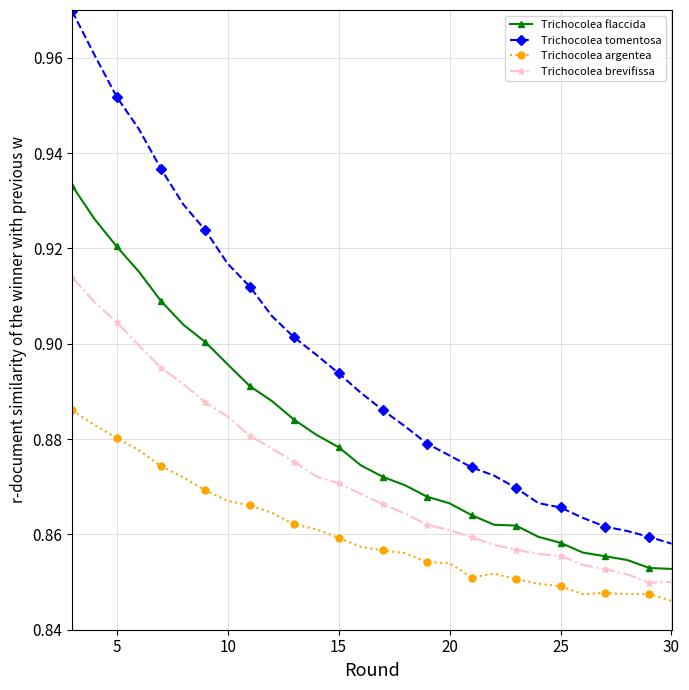

At how many categories does at least one series exceed 0?

28